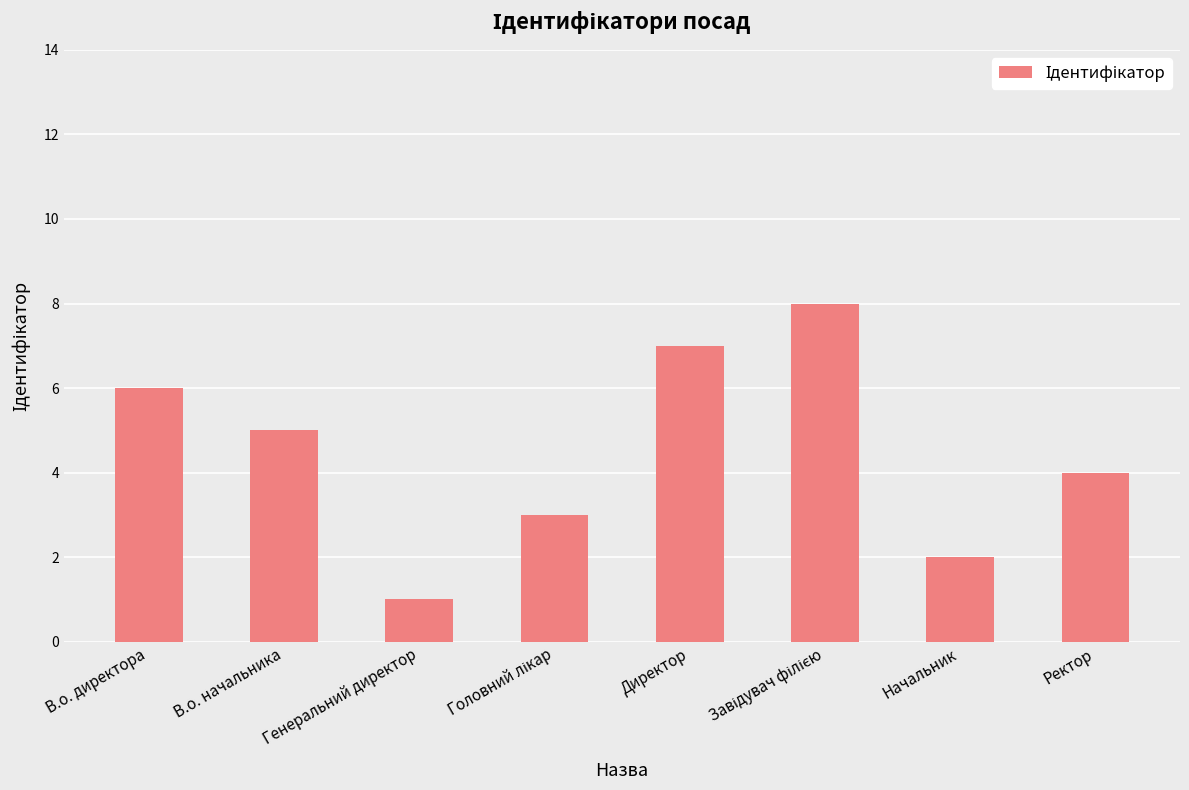

What is the sum of the values at Директор and Начальник?

9